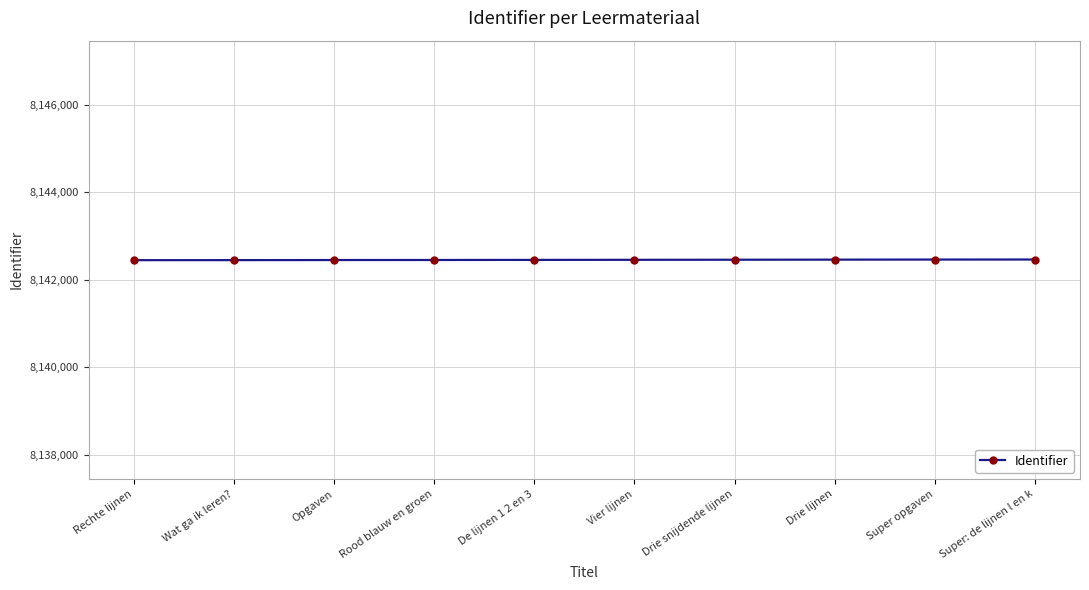

The value at Rood blauw en groen is 13344815. True or false?

False